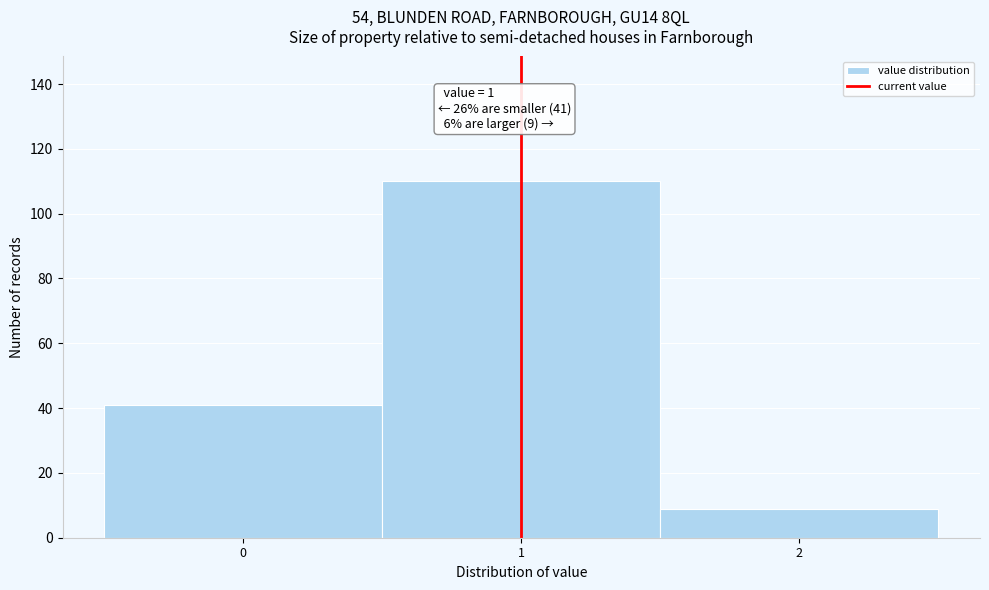

Over which range of the x-axis is the bar tallest?

0.5 to 1.5